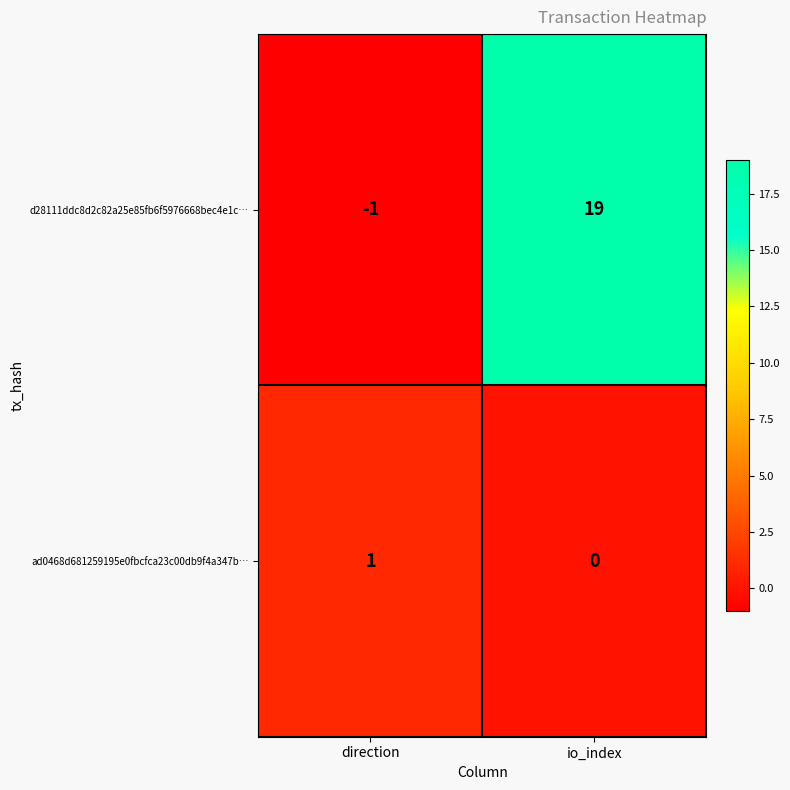

What is the greatest value displayed?

19